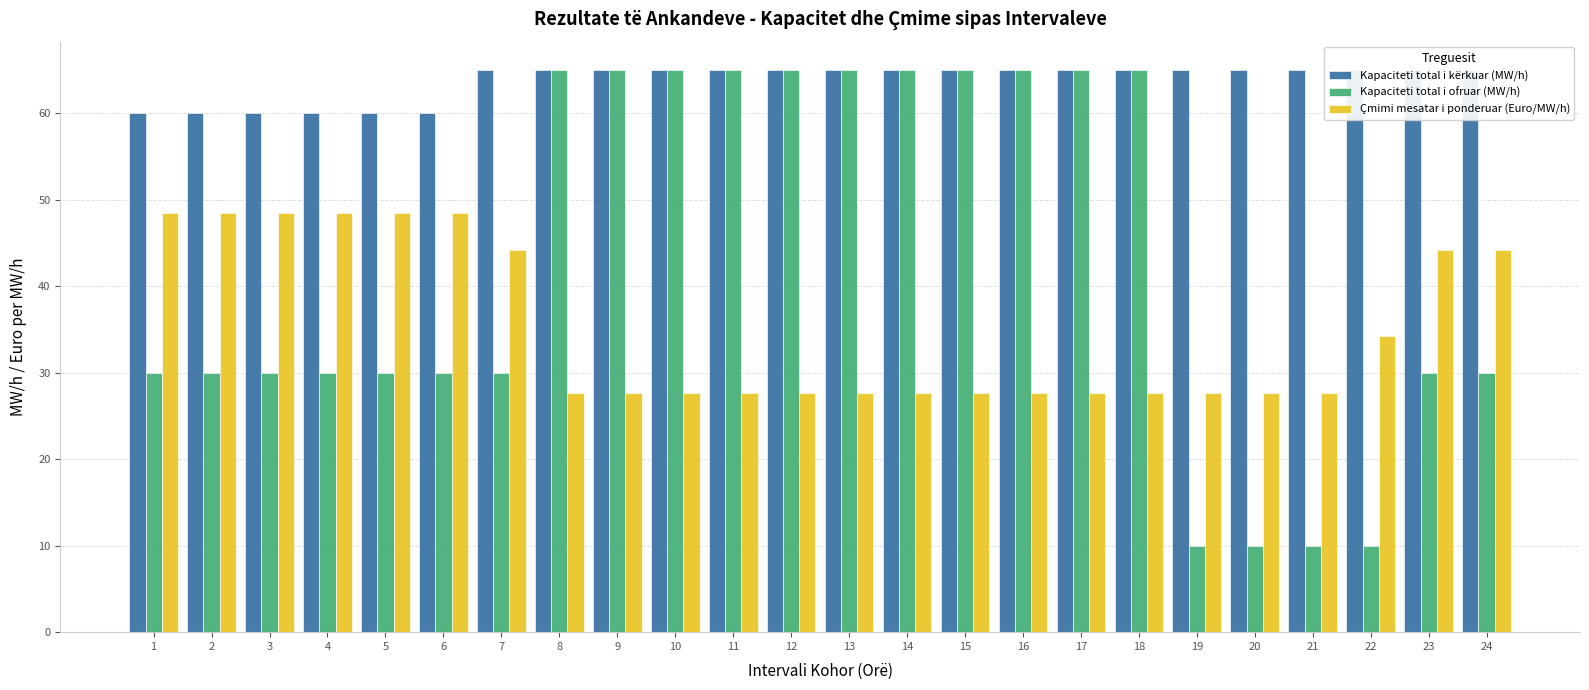

What is the total value across all series at 13?

157.7